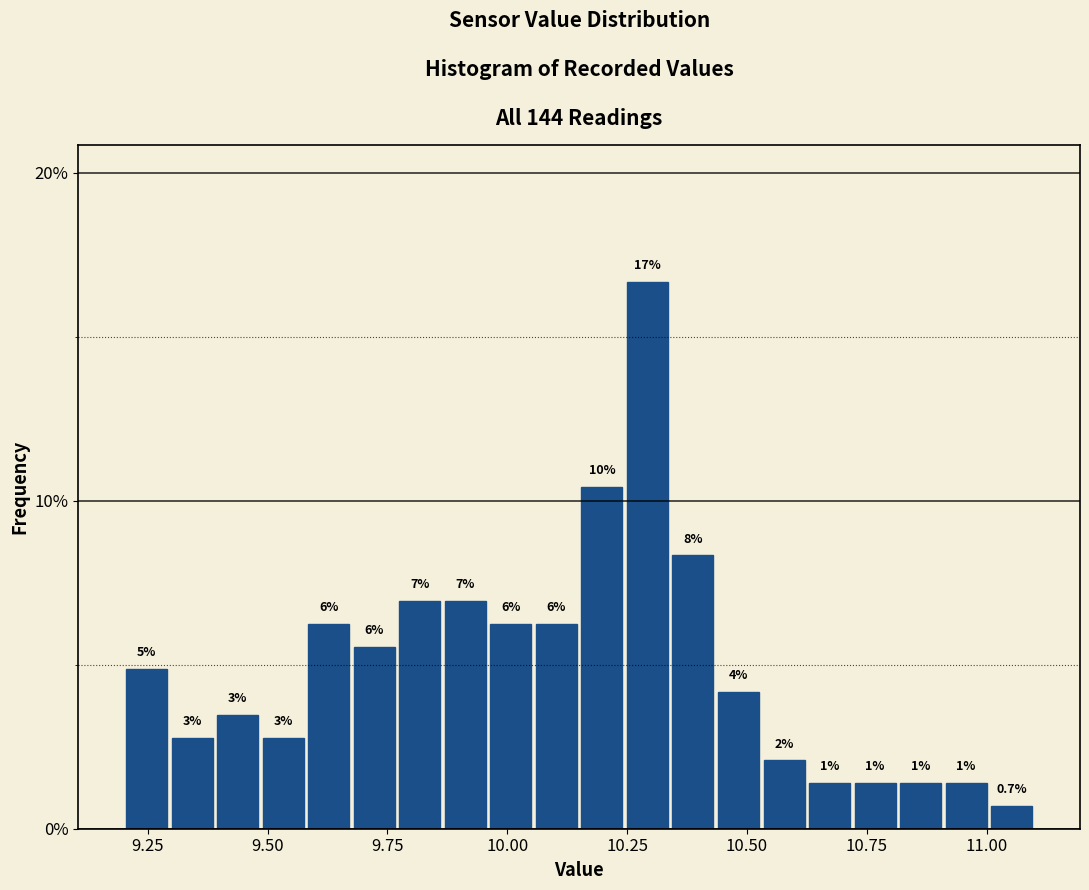

Read against the x-axis, roughly where is the centre of the tallest bar?

10.30